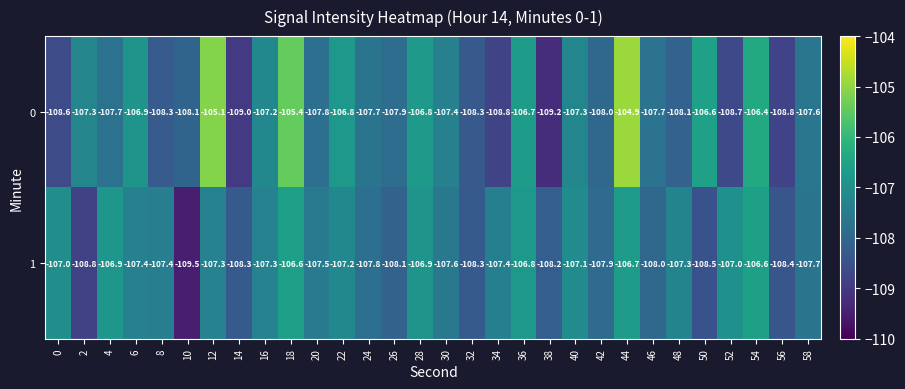

Rank the series at 18 from highest to lowest value.

0, 1